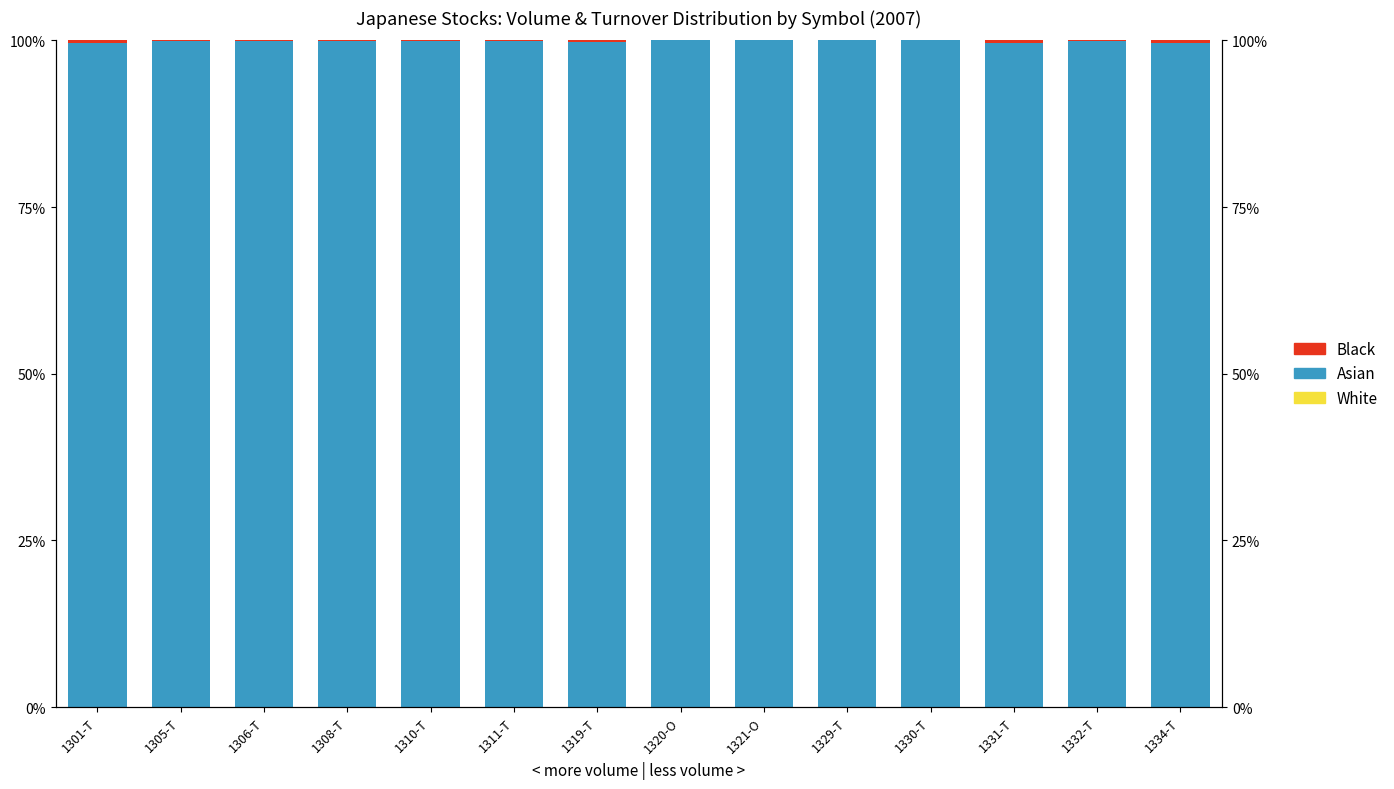

At which category is the sum across all series the highest?

1319-T